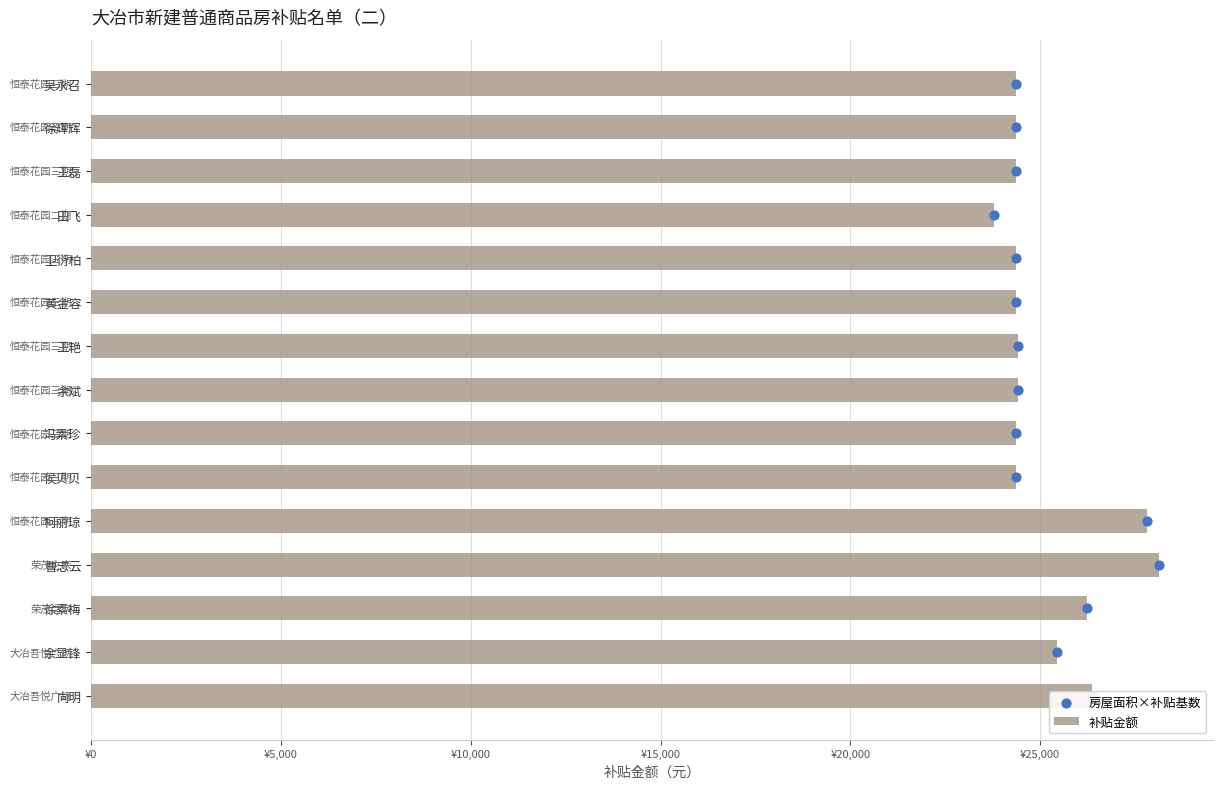

Which series contains the lowest Y value?

房屋面积×补贴基数